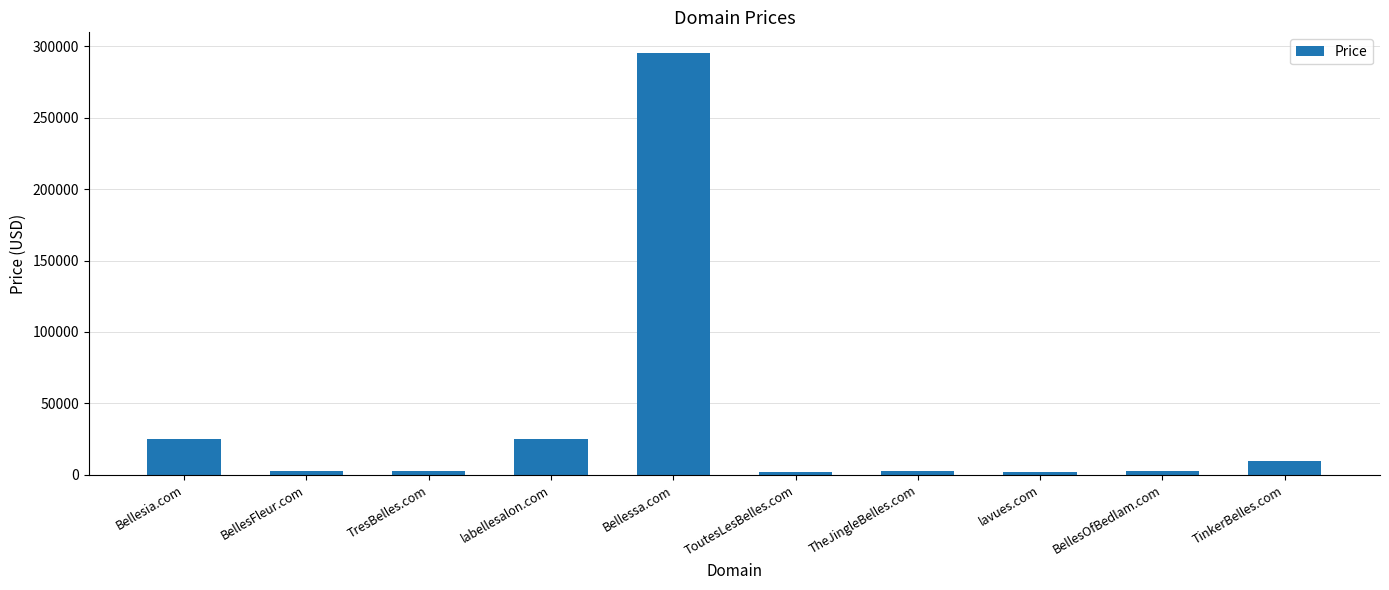

Between TresBelles.com and labellesalon.com, which is larger?

labellesalon.com